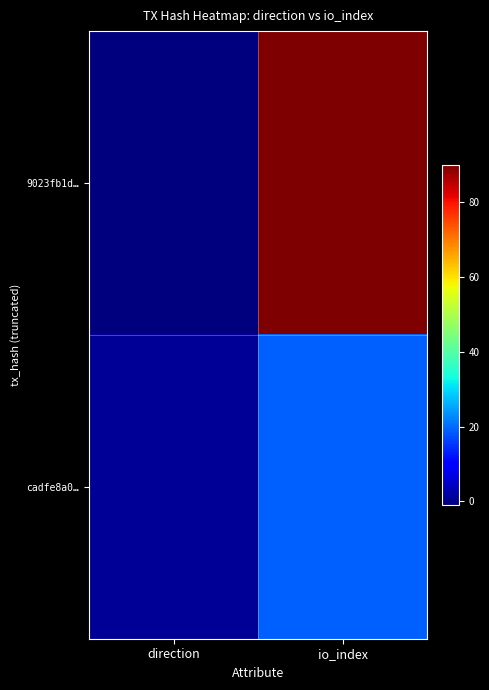

Which series has the widest spread of values?

9023fb1d…